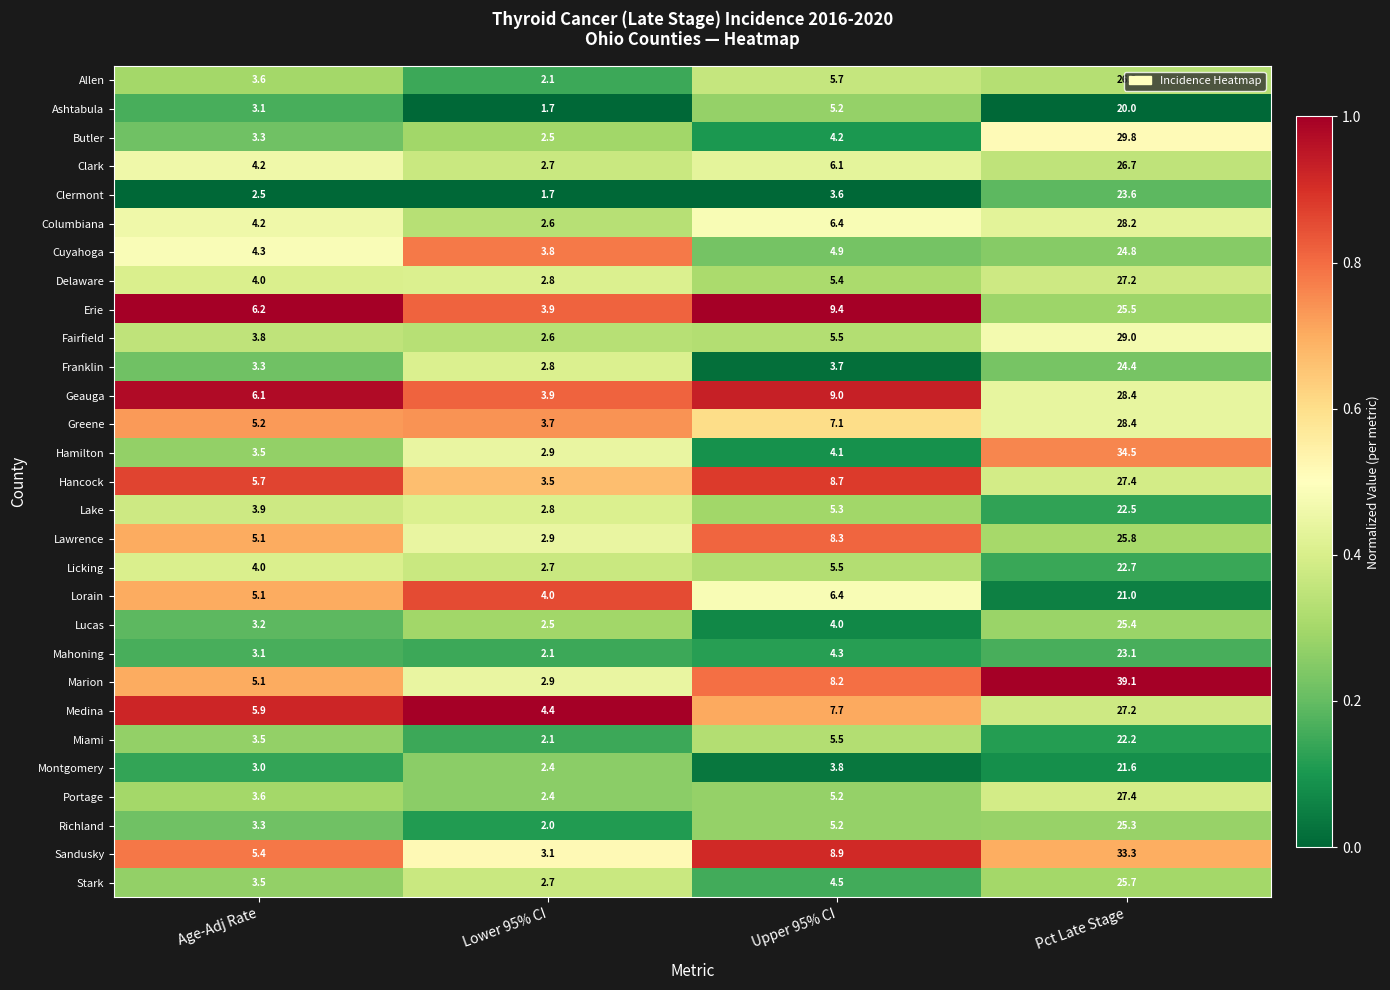

What is the total value across all series at Age-Adj Rate?

120.7